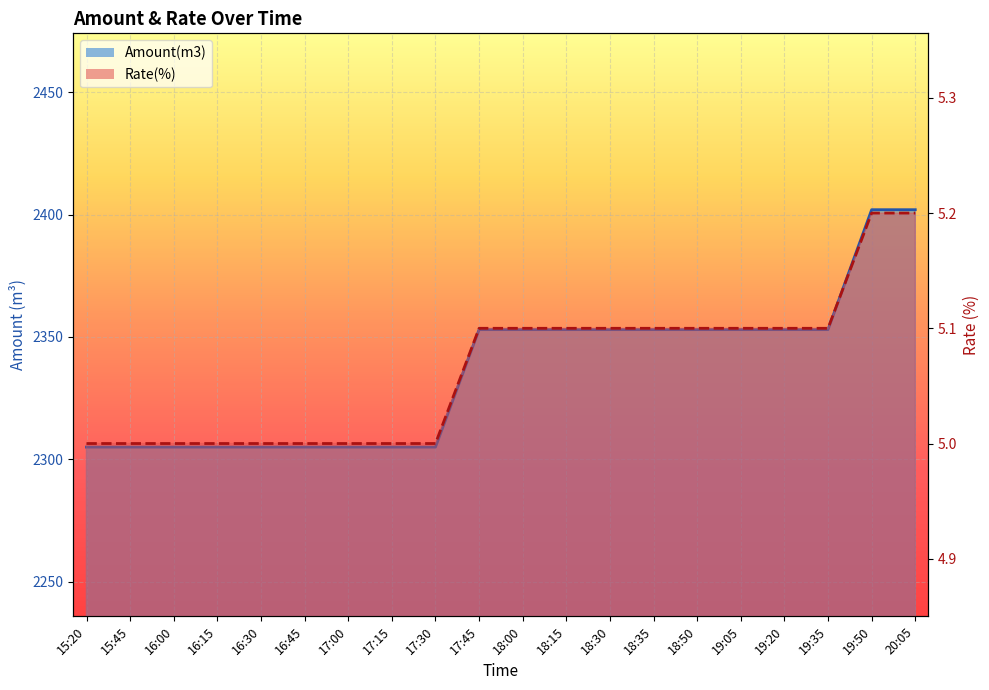

List the series in order of their peak value, highest first.

Amount(m3) line, Rate(%) line